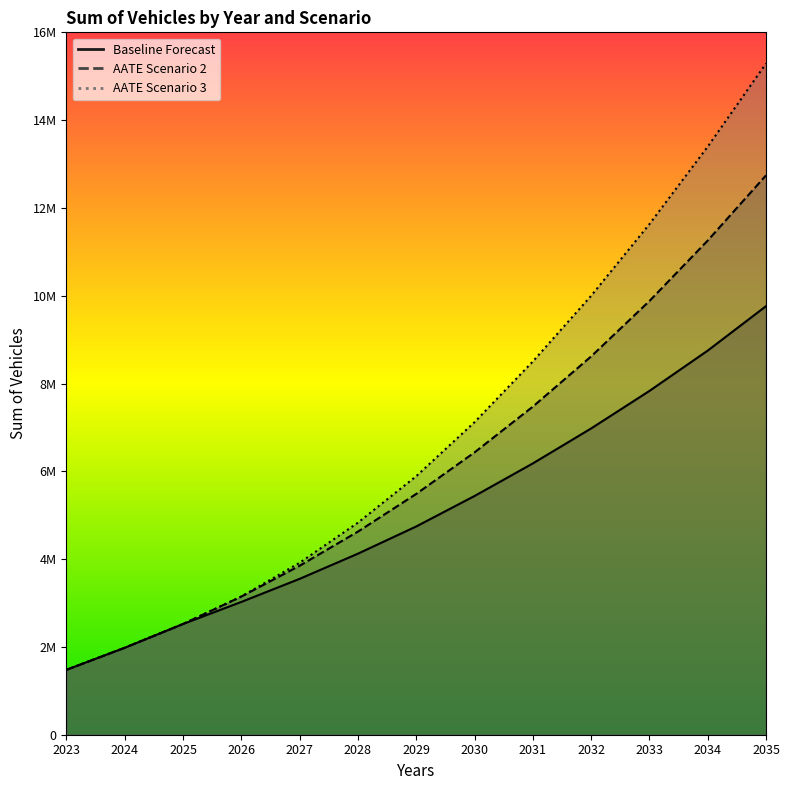

True or false: Baseline Forecast has more than 2 interior local peaks.

False